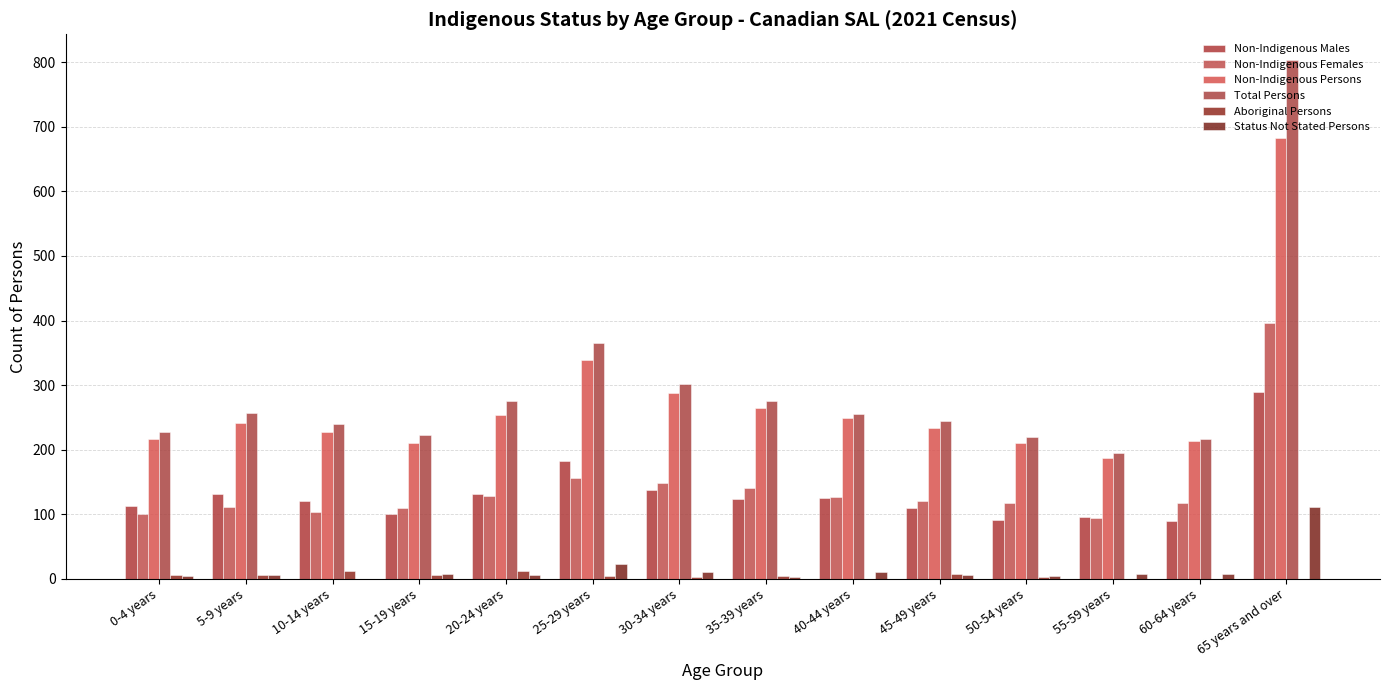

The Non-Indigenous Persons series shows 397 at 20-24 years. True or false?

False